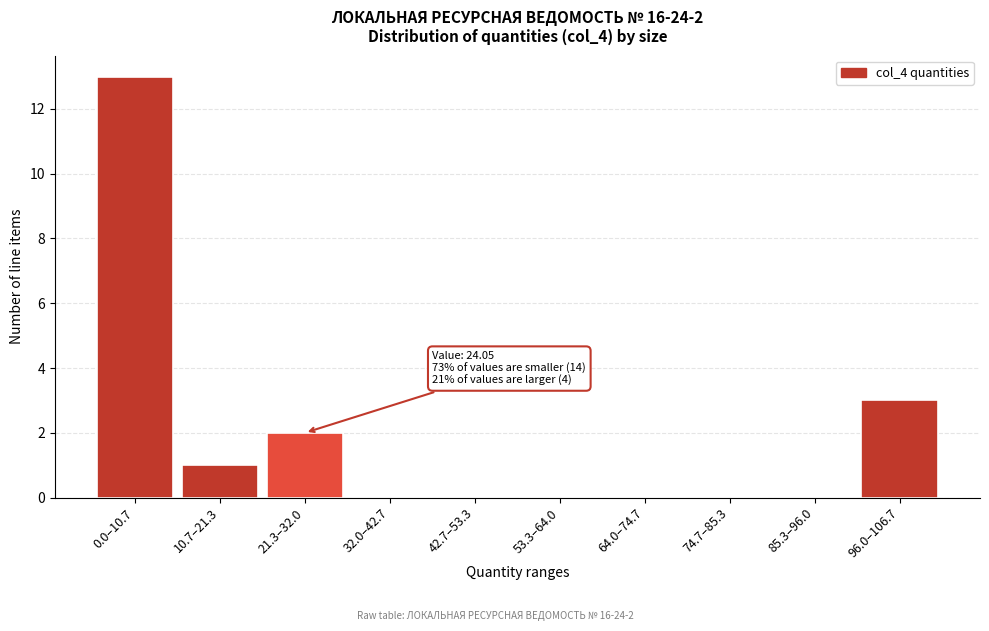

Reading left to right, what are all the values shown in this chart?

0.0–10.7=13	10.7–21.3=1	21.3–32.0=2	32.0–42.7=0	42.7–53.3=0	53.3–64.0=0	64.0–74.7=0	74.7–85.3=0	85.3–96.0=0	96.0–106.7=3